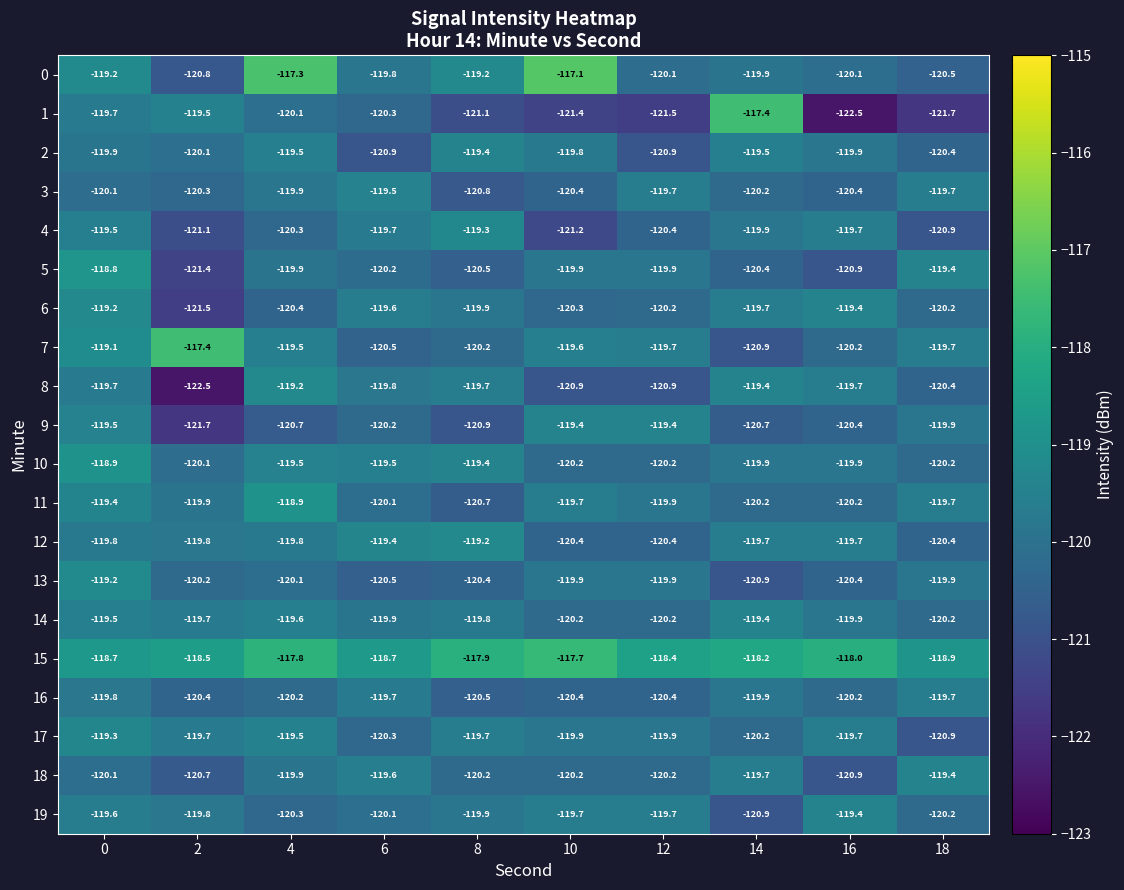

What is the difference between the maximum and minimum values in the 18 series?

1.5